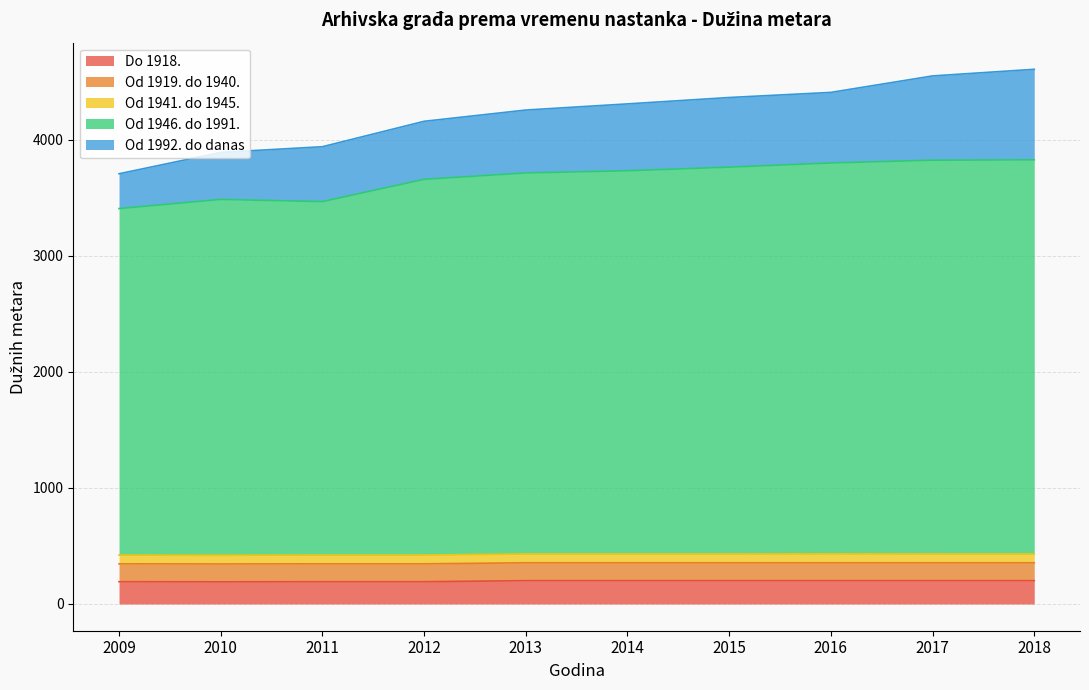

What is the difference between the Od 1992. do danas values at 2009 and 2015?

300